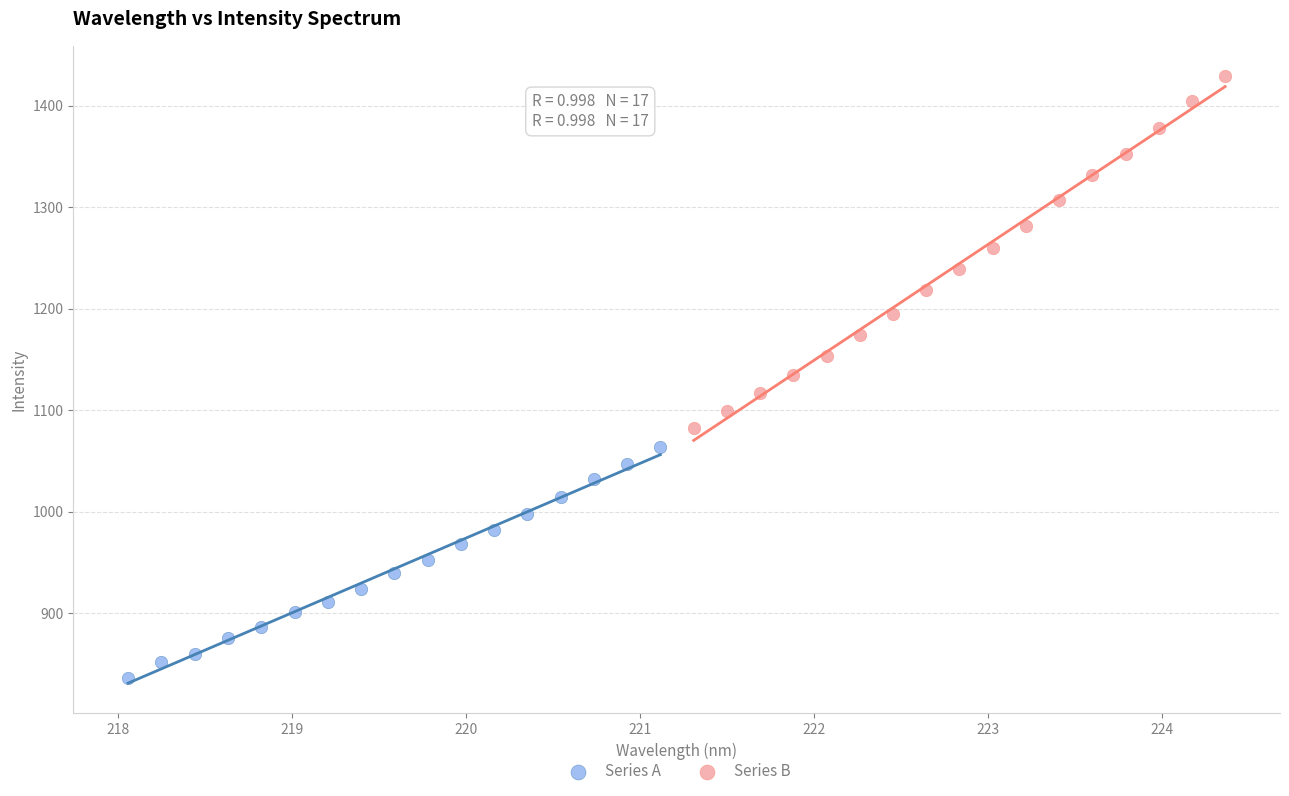

Which series contains the lowest Y value?

Series A